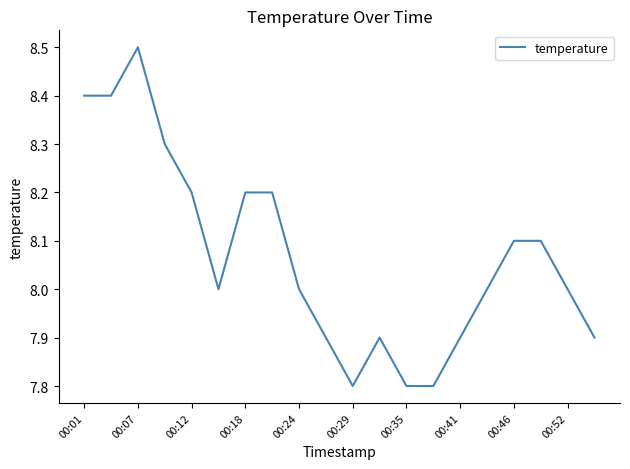

What is the maximum value shown in the chart?

8.5